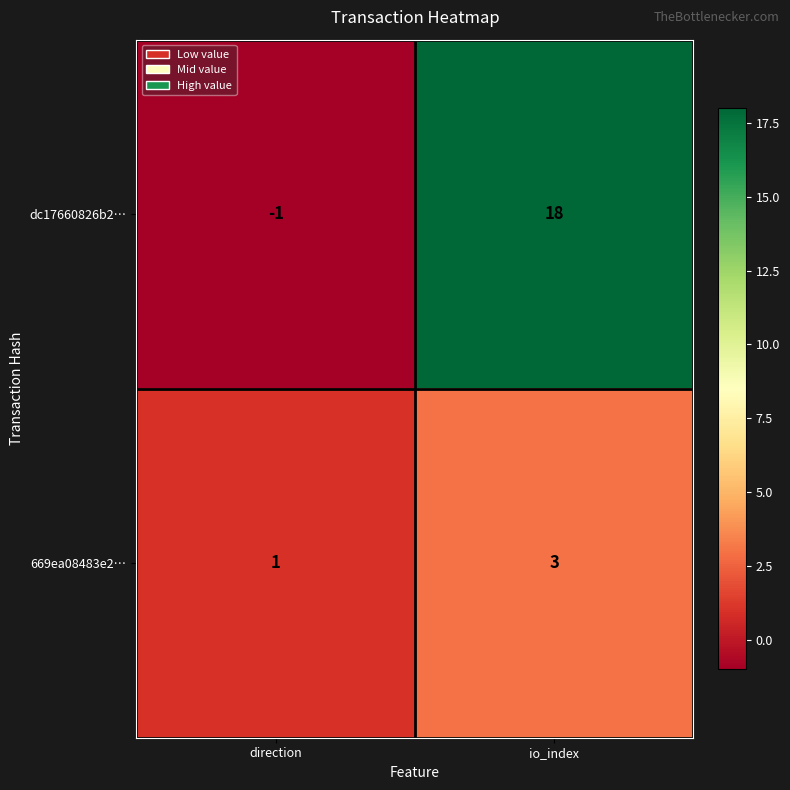

The 669ea08483e2… series shows 0 at direction. True or false?

False